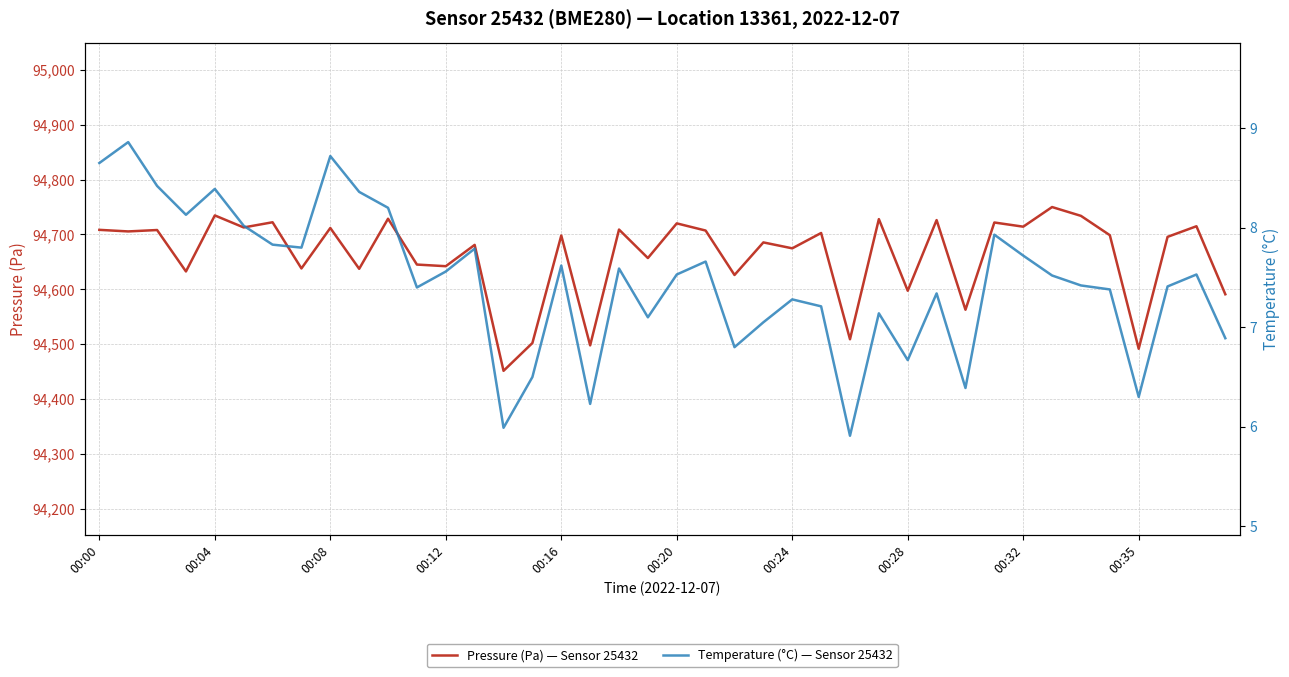

What is the label of the 22nd point from the right?

18